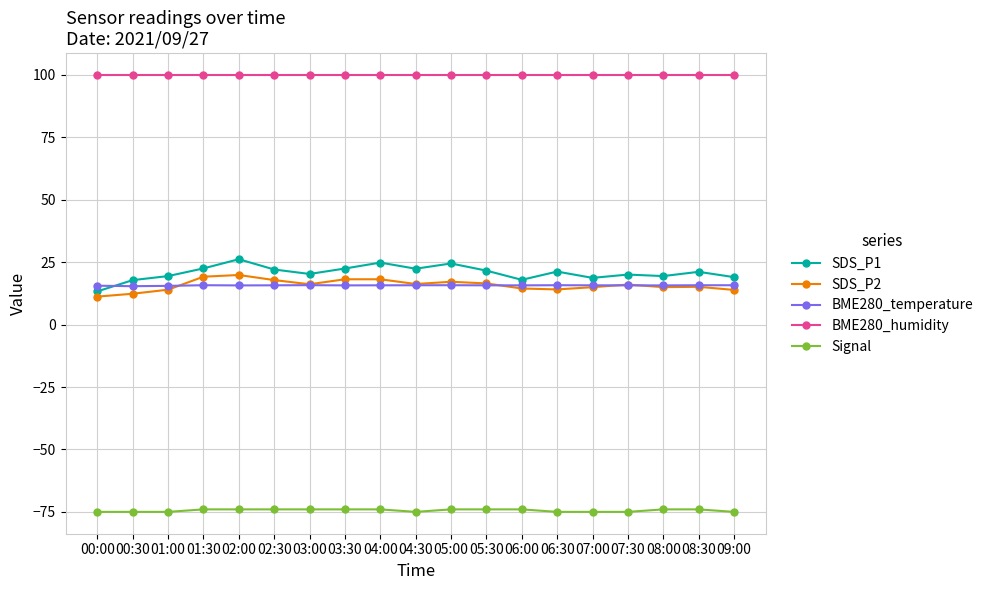

What is the greatest value displayed?

100.0